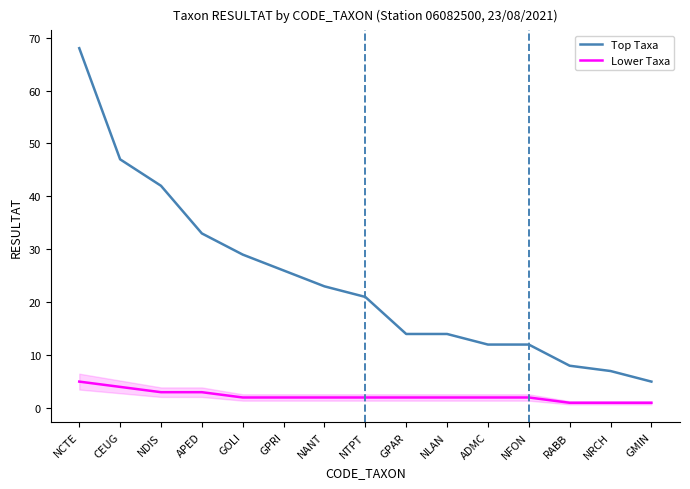

True or false: Top Taxa has a value of 12 at RABB.

False